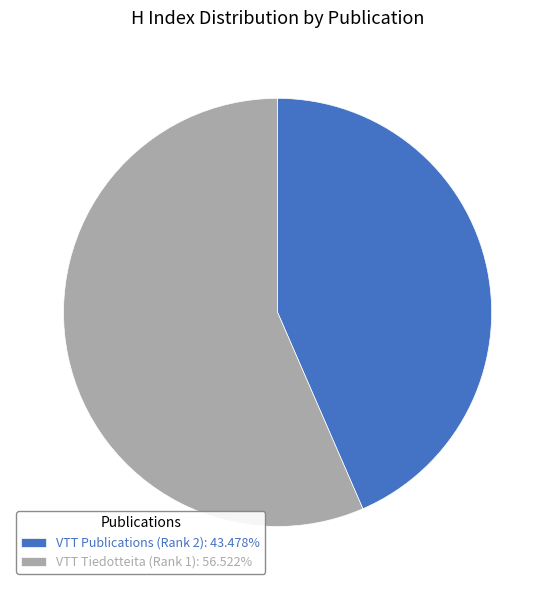

Which slice is the largest?

VTT Tiedotteita (Rank 1)